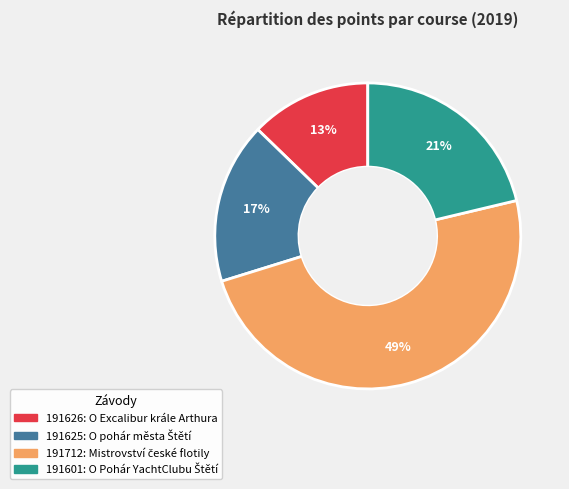

To the nearest percent, what percentage of the pie is 191601?

21%